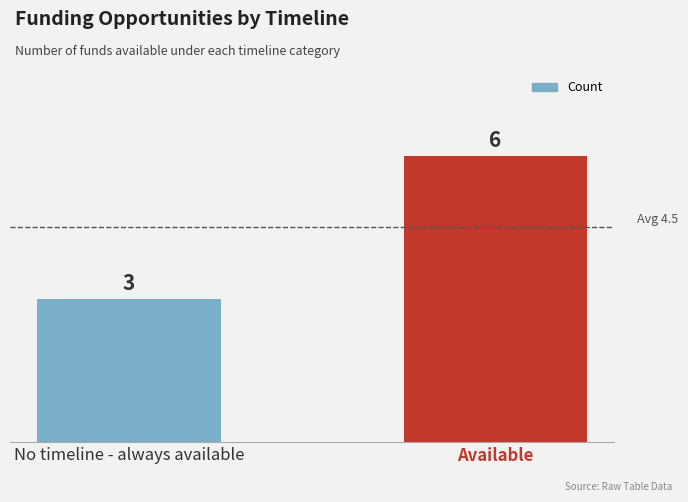

How many distinct data groups are displayed?

1